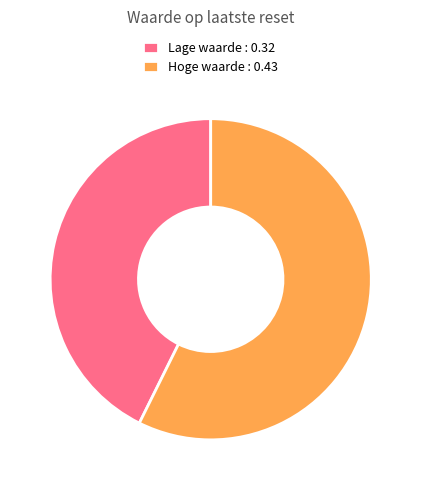

True or false: Lage waarde : 0.32 accounts for 56% of the total.

False